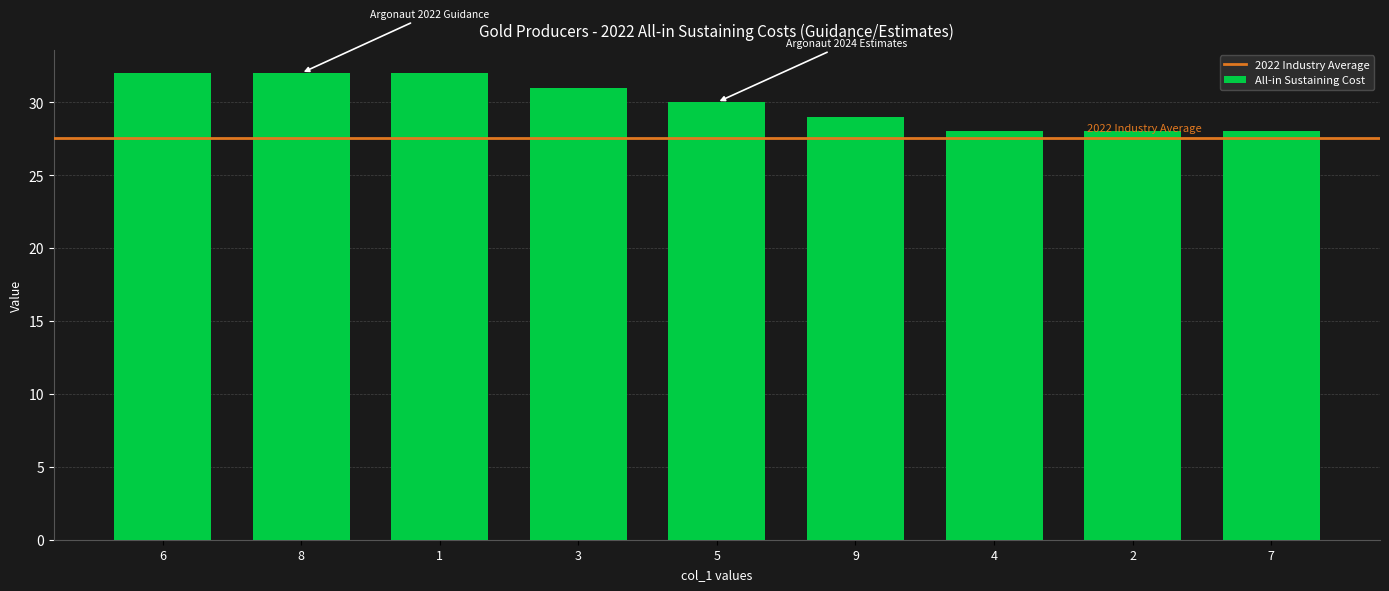

What is the ratio of the value at 4 to the value at 9?

1.0